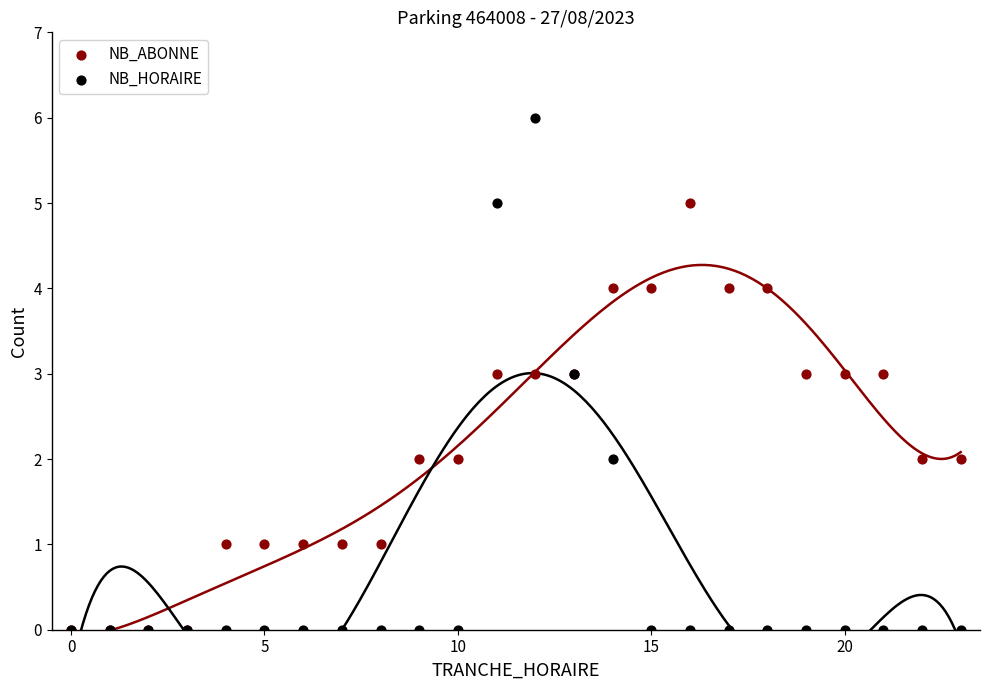

What are all the series names shown in the legend?

NB_ABONNE, NB_HORAIRE